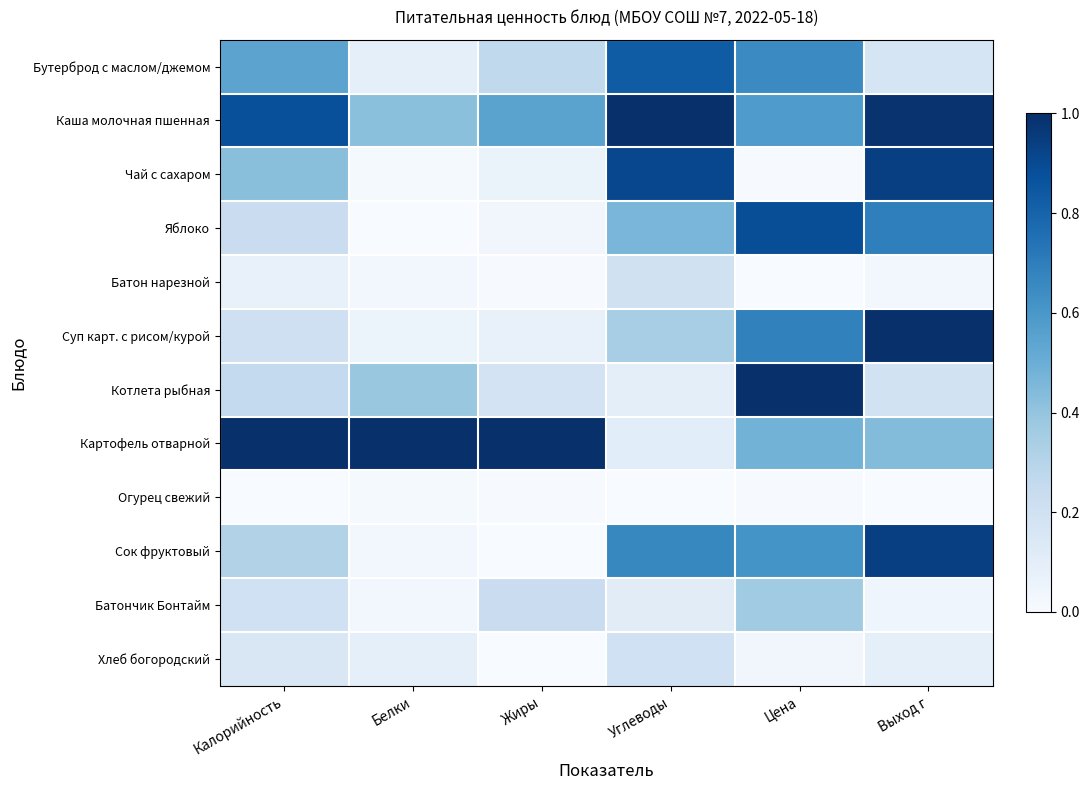

Reading right to left, list all the values displayed in this chart.

Бутерброд с маслом/джемом: Выход г=0.2	Цена=0.7	Углеводы=0.8	Жиры=0.3	Белки=0.1	Калорийность=0.5
Каша молочная пшенная: Выход г=1.0	Цена=0.6	Углеводы=1.0	Жиры=0.6	Белки=0.4	Калорийность=0.9
Чай с сахаром: Выход г=0.9	Цена=0.0	Углеводы=0.9	Жиры=0.1	Белки=0.0	Калорийность=0.4
Яблоко: Выход г=0.7	Цена=0.9	Углеводы=0.5	Жиры=0.0	Белки=0.0	Калорийность=0.2
Батон нарезной: Выход г=0.0	Цена=0.0	Углеводы=0.2	Жиры=0.0	Белки=0.0	Калорийность=0.1
Суп карт. с рисом/курой: Выход г=1.0	Цена=0.7	Углеводы=0.3	Жиры=0.1	Белки=0.1	Калорийность=0.2
Котлета рыбная: Выход г=0.2	Цена=1.0	Углеводы=0.1	Жиры=0.2	Белки=0.4	Калорийность=0.3
Картофель отварной: Выход г=0.4	Цена=0.5	Углеводы=0.1	Жиры=1.0	Белки=1.0	Калорийность=1.0
Огурец свежий: Выход г=0.0	Цена=0.0	Углеводы=0.0	Жиры=0.0	Белки=0.0	Калорийность=0.0
Сок фруктовый: Выход г=0.9	Цена=0.6	Углеводы=0.7	Жиры=0.0	Белки=0.0	Калорийность=0.3
Батончик Бонтайм: Выход г=0.0	Цена=0.4	Углеводы=0.1	Жиры=0.2	Белки=0.0	Калорийность=0.2
Хлеб богородский: Выход г=0.1	Цена=0.0	Углеводы=0.2	Жиры=0.0	Белки=0.1	Калорийность=0.2